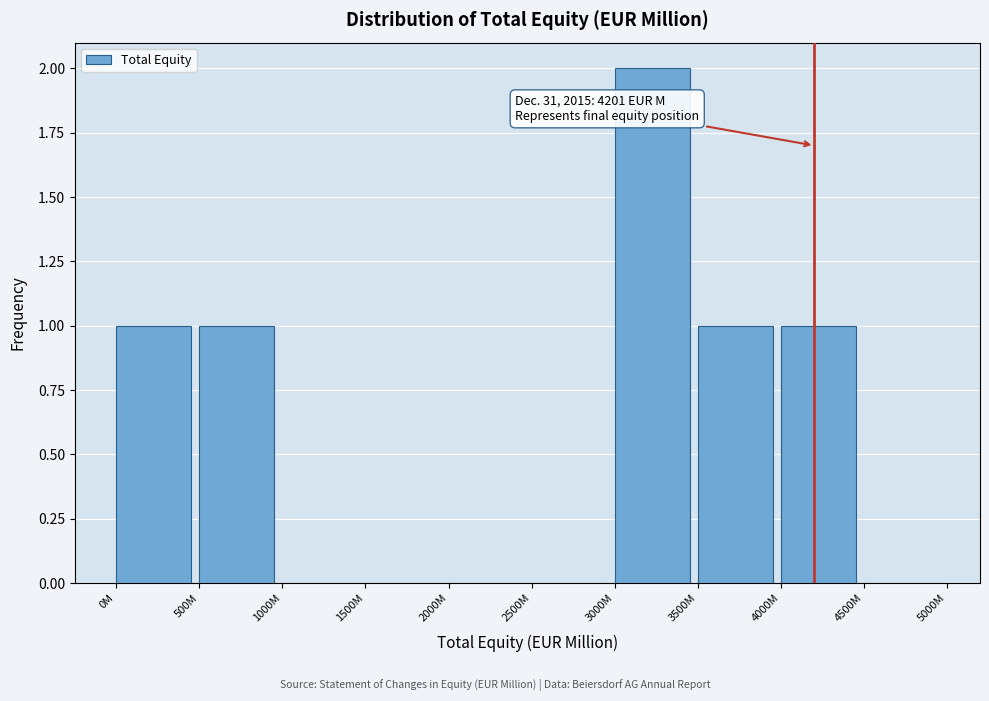

Reading left to right, list all the values displayed in this chart.

0M=1	500M=1	1000M=0	1500M=0	2000M=0	2500M=0	3000M=2	3500M=1	4000M=1	4500M=0